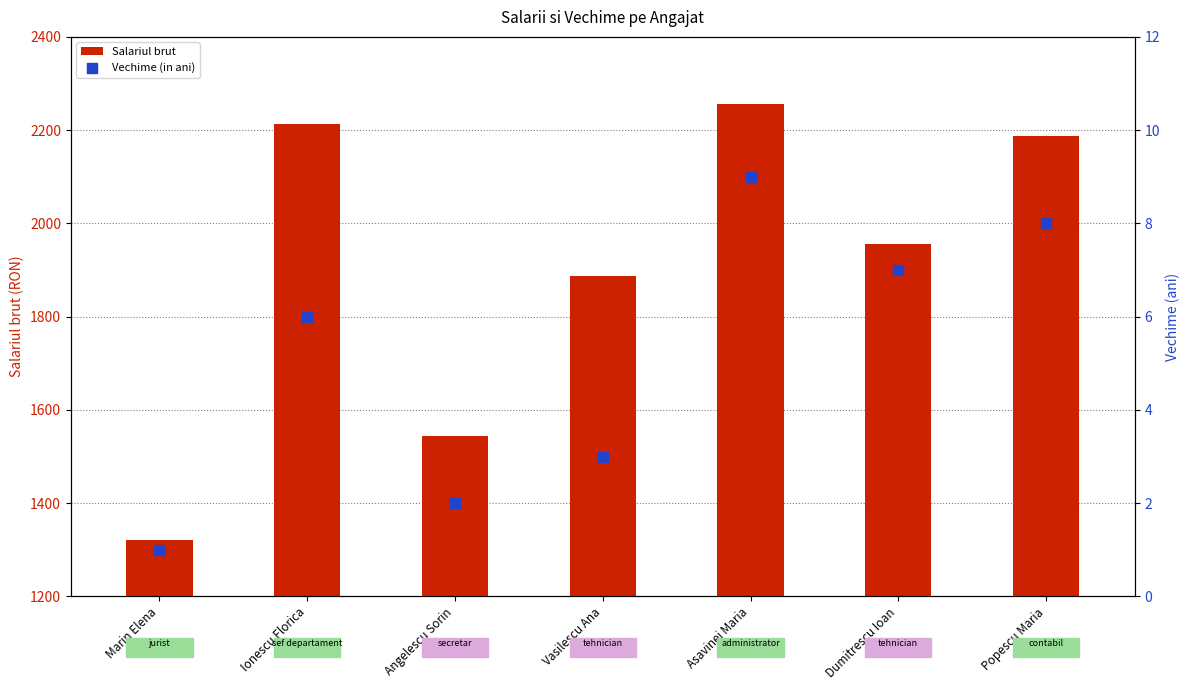

Which series reaches the maximum Y coordinate?

Salariul brut